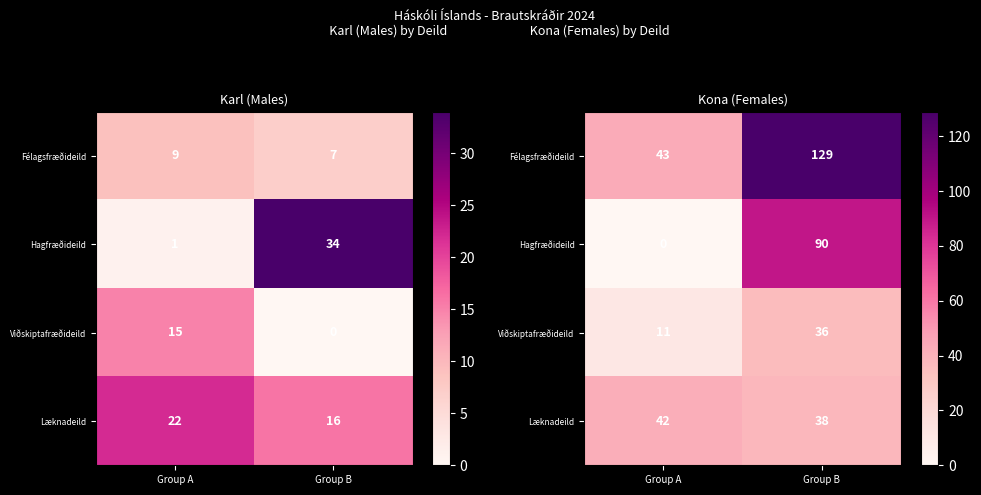

Is the value of Félagsfræðideild at Group B greater than the value of Hagfræðideild at Group B?

Yes